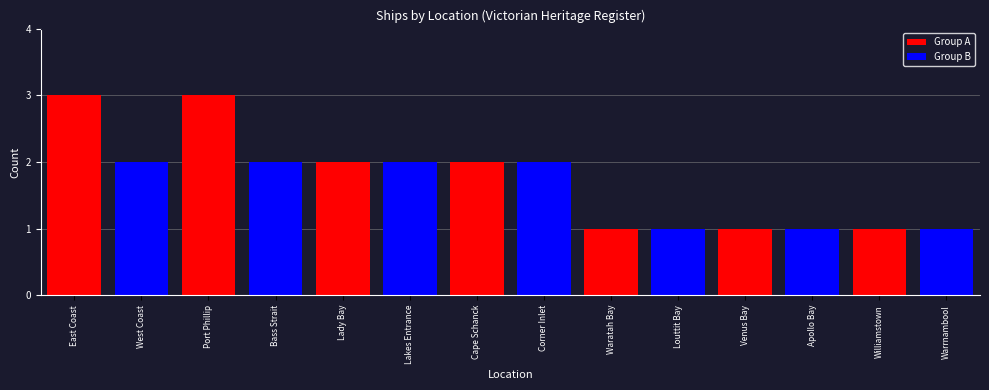

The Group B series shows 0 at Cape Schanck. True or false?

True